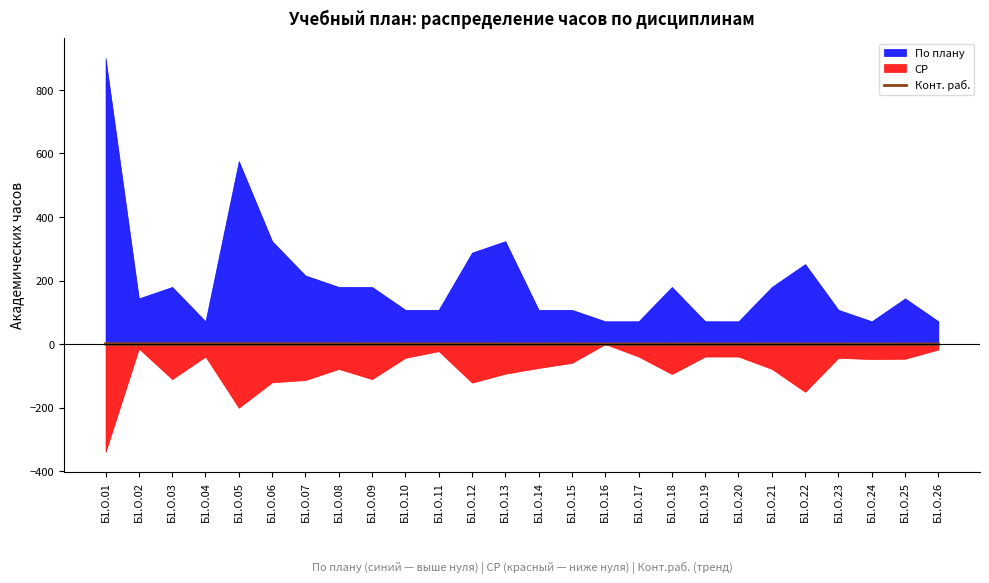

Read the value at Б1.О.17.

0.7